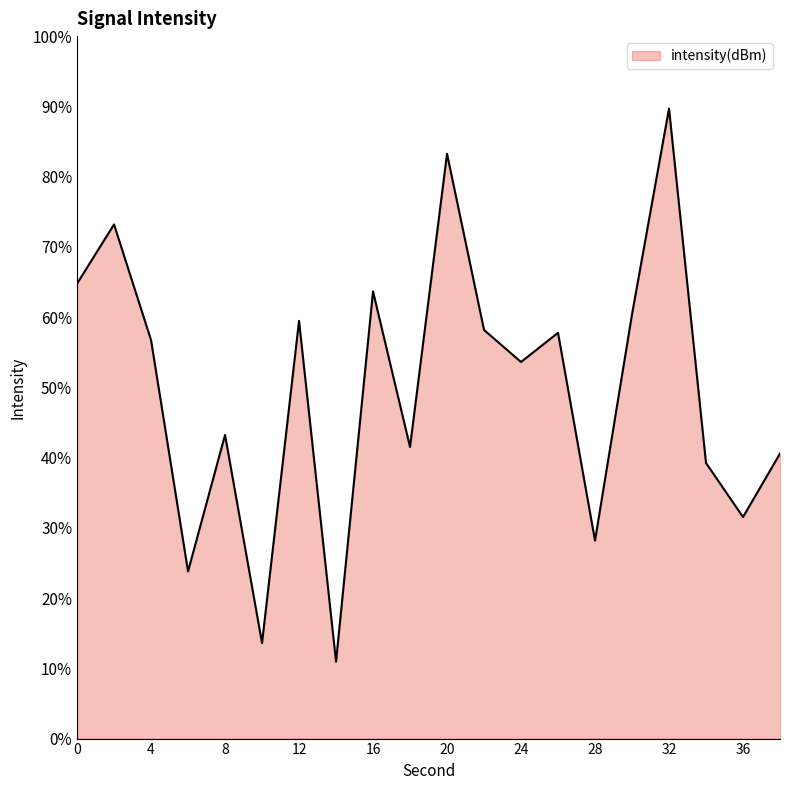

What is the greatest value displayed?

89.7